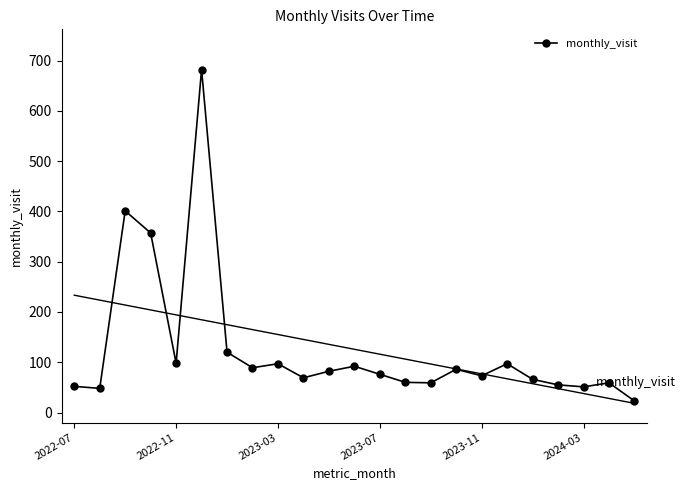

What is the lowest value of the monthly_visit series?

23